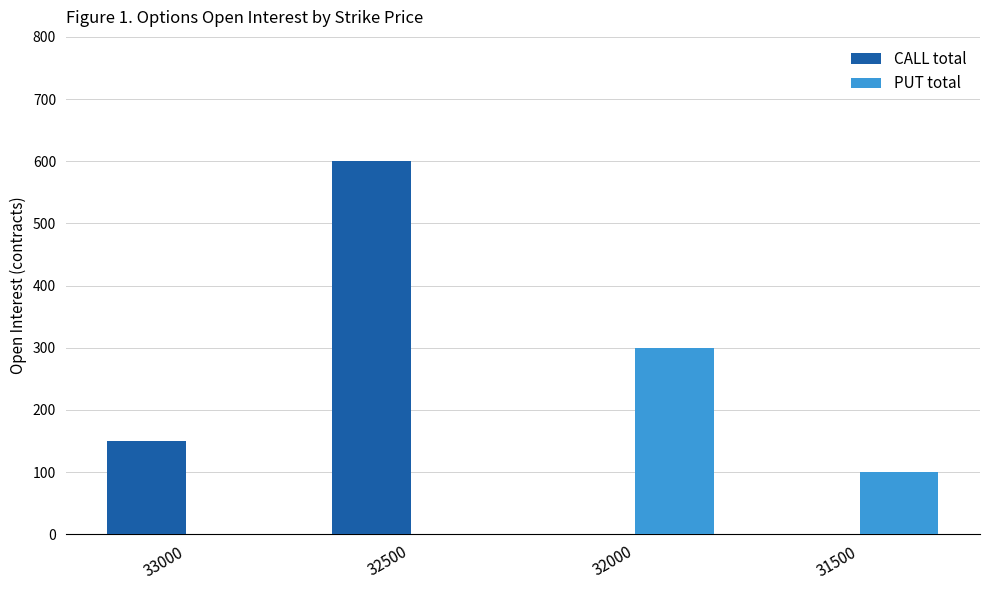

Does the chart contain stacked bars?

No